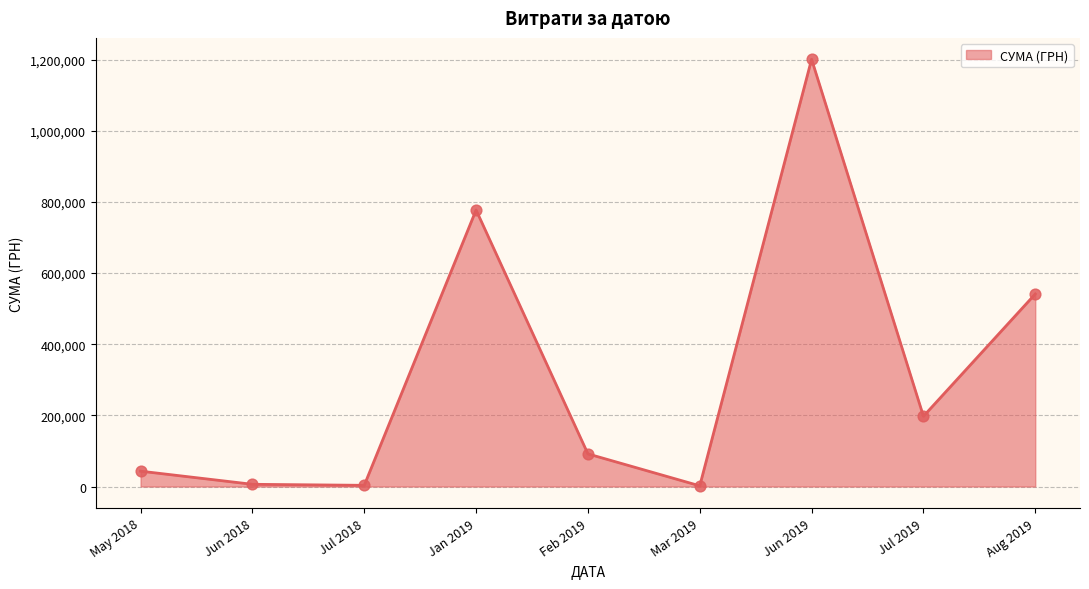

Between Jan 2019 and Aug 2019, which is larger?

Jan 2019